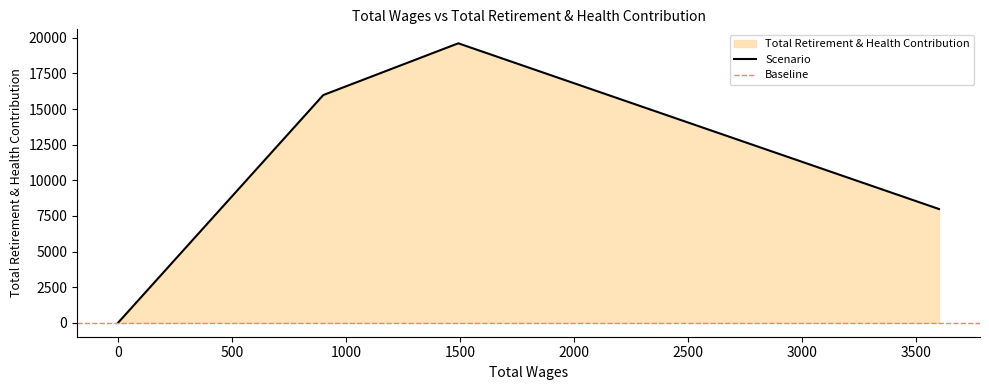

Which has a higher value, 1492.0 or 0.0?

1492.0